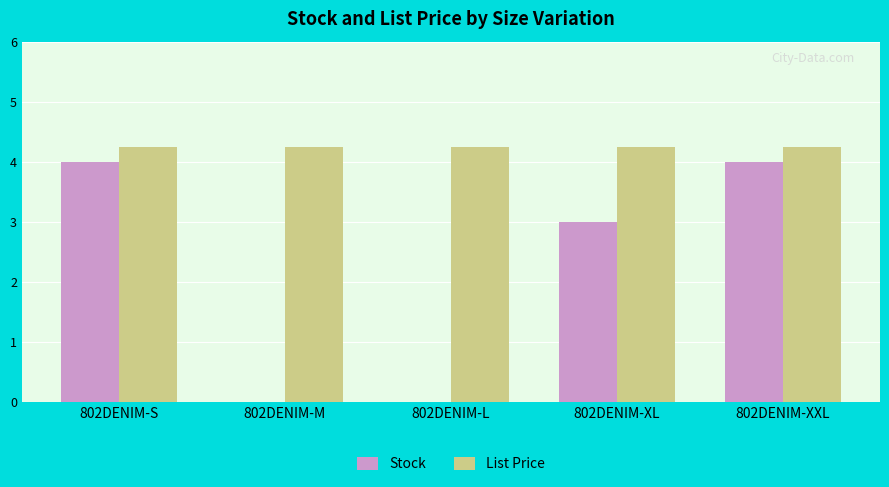

True or false: List Price has a value of 4.2 at 802DENIM-S.

True